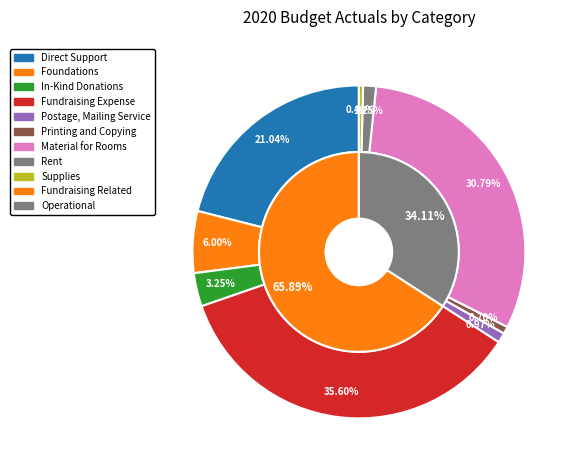

How many slices are in this pie chart?

9